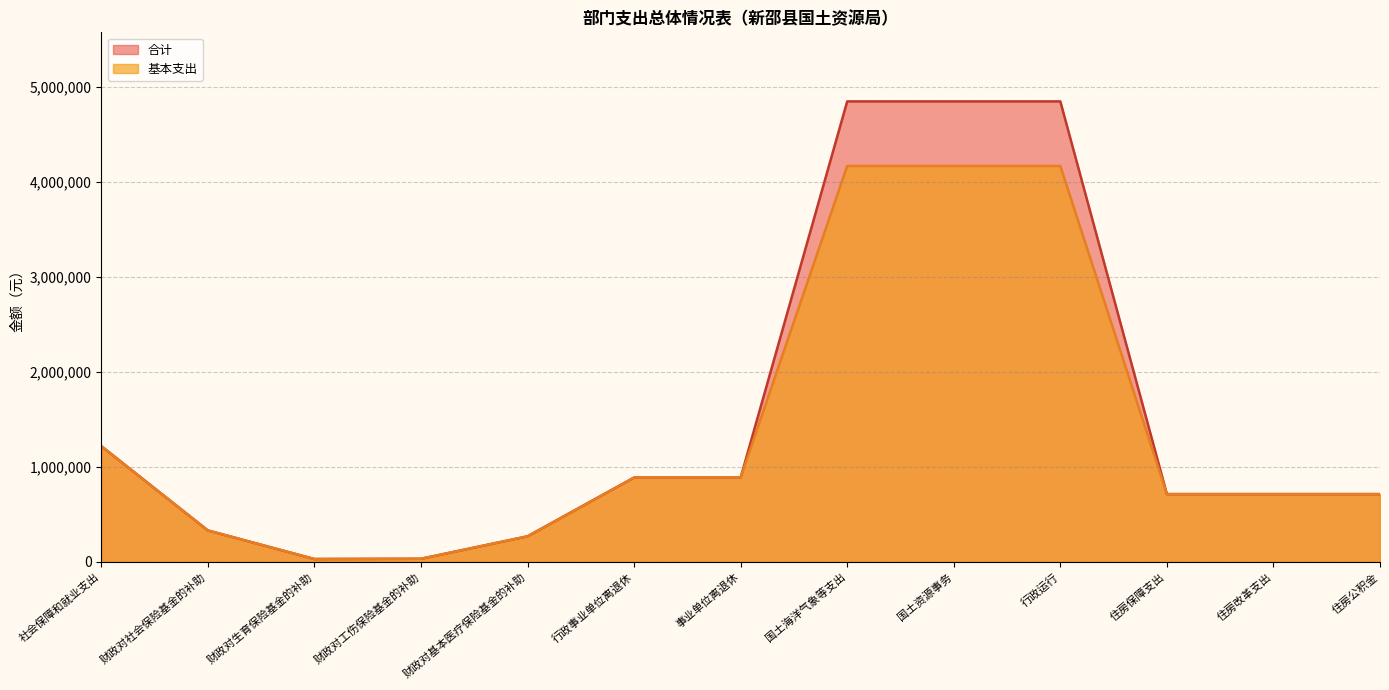

Is it true that 基本支出 equals 1758749 at 社会保障和就业支出?

False